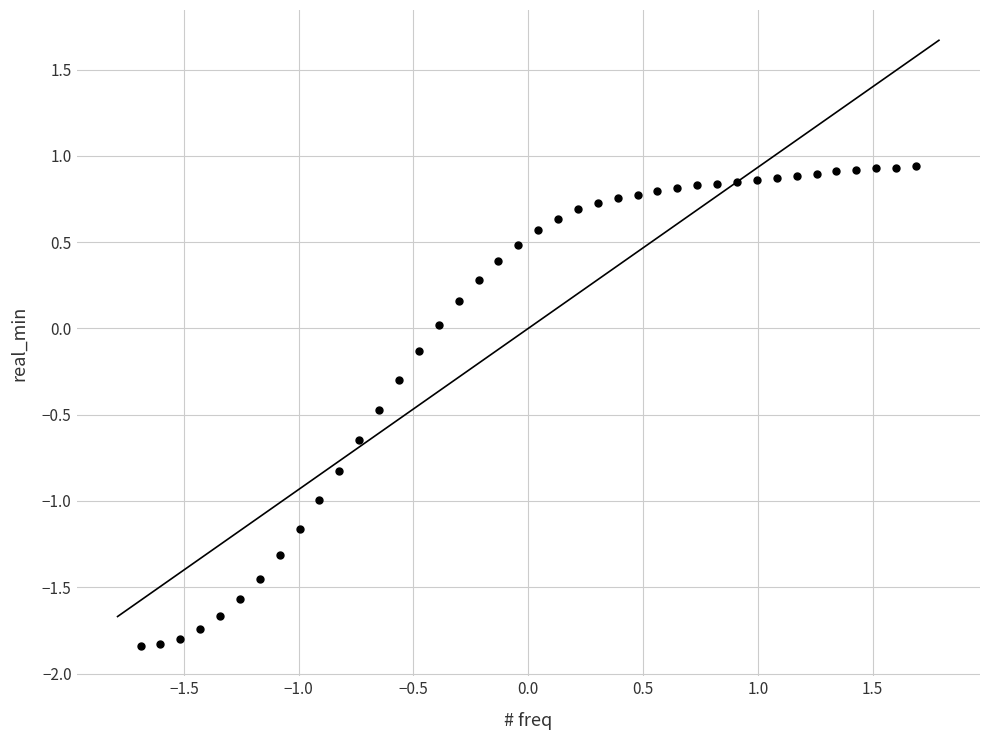

What is the range of Y values (max minus min)?

2.8